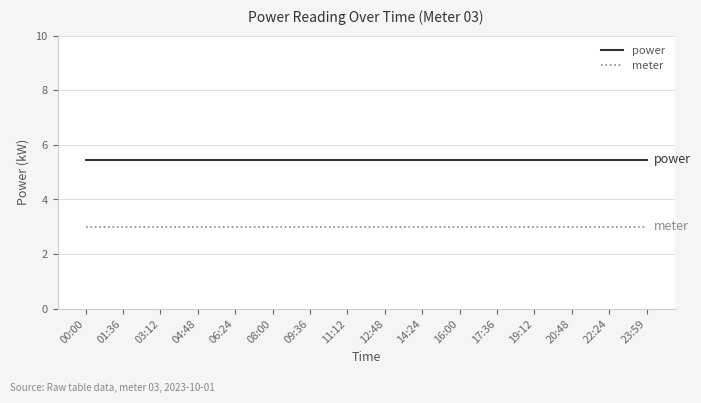

Reading left to right, extract all data points from this chart.

power: 00:00=5.5	01:36=5.5	03:12=5.5	04:48=5.5	06:24=5.5	08:00=5.5	09:36=5.5	11:12=5.5	12:48=5.5	14:24=5.5	16:00=5.5	17:36=5.5	19:12=5.5	20:48=5.5	22:24=5.5	23:59=5.5
meter: 00:00=3.0	01:36=3.0	03:12=3.0	04:48=3.0	06:24=3.0	08:00=3.0	09:36=3.0	11:12=3.0	12:48=3.0	14:24=3.0	16:00=3.0	17:36=3.0	19:12=3.0	20:48=3.0	22:24=3.0	23:59=3.0